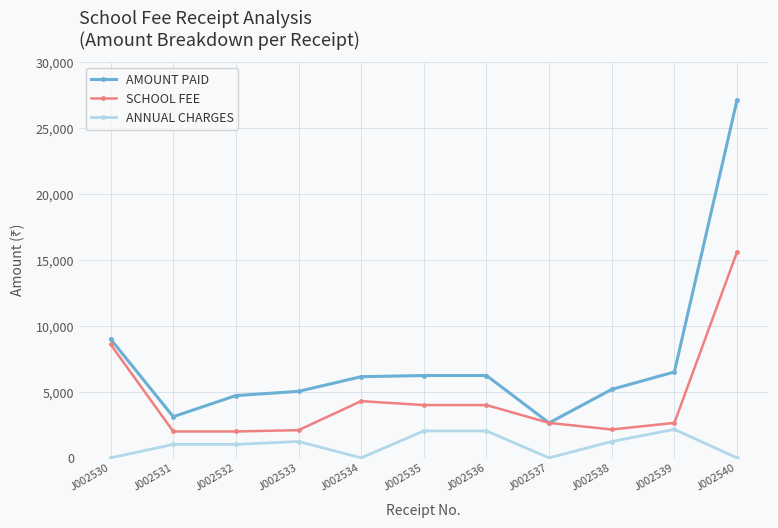

True or false: ANNUAL CHARGES has more than 1 interior local peaks.

True